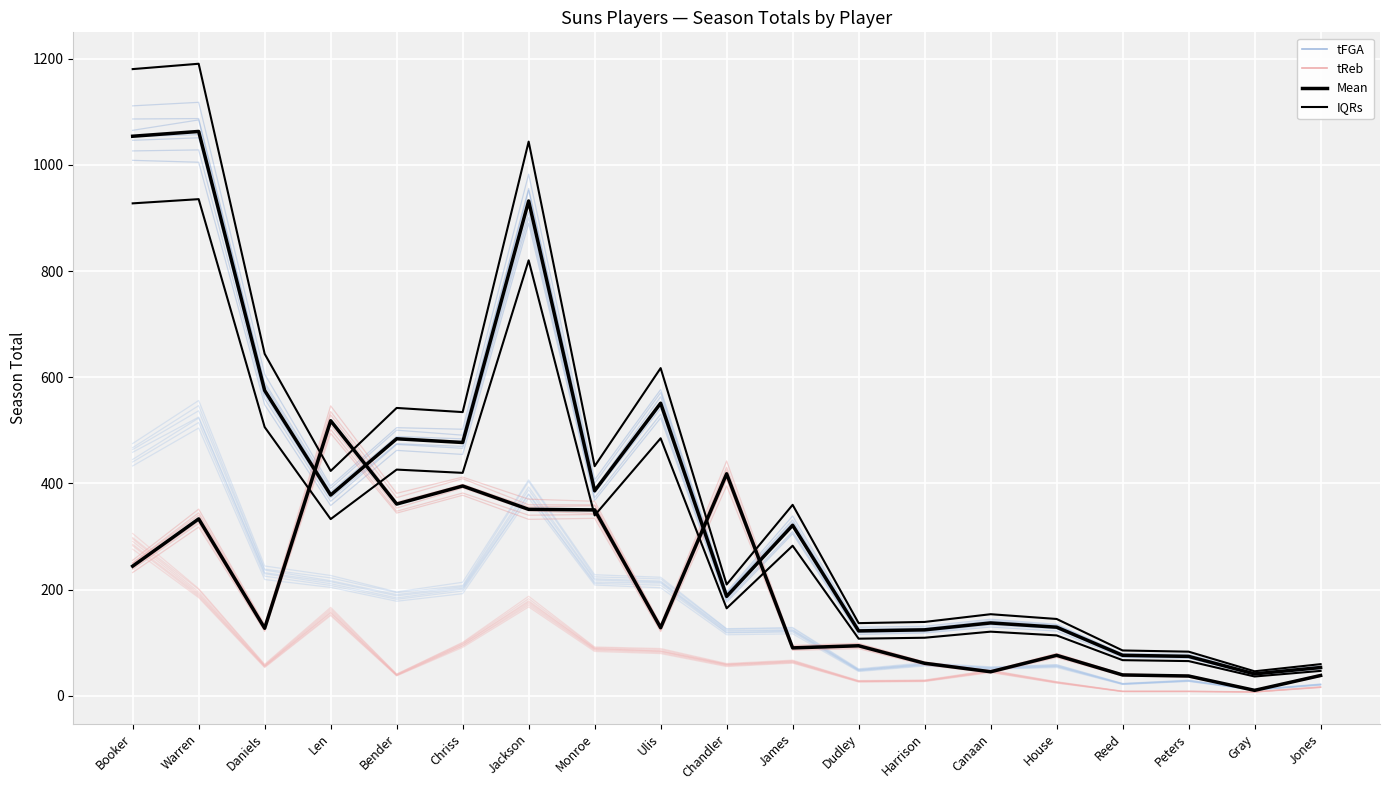

What is the label of the 5th point from the left?

Bender